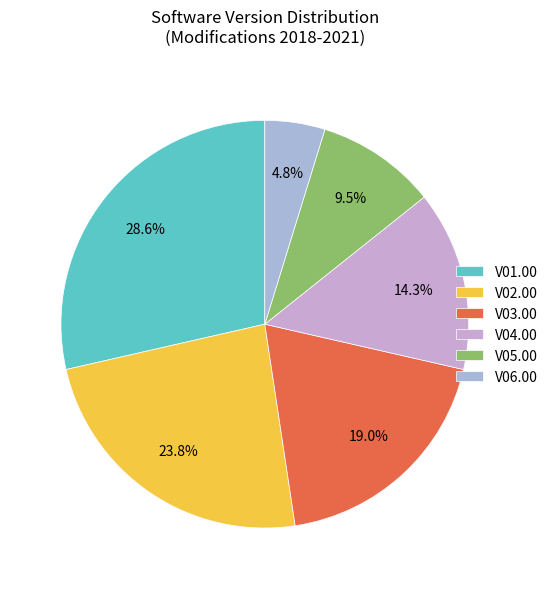

Which has a higher value, V06.00 or V03.00?

V03.00